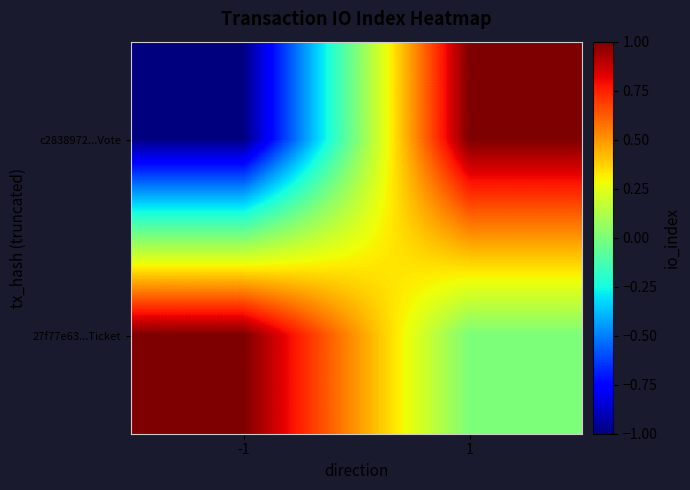

Reading left to right, list all the values displayed in this chart.

c2838972...Vote: -1=-1	1=1
27f77e63...Ticket: -1=1	1=0